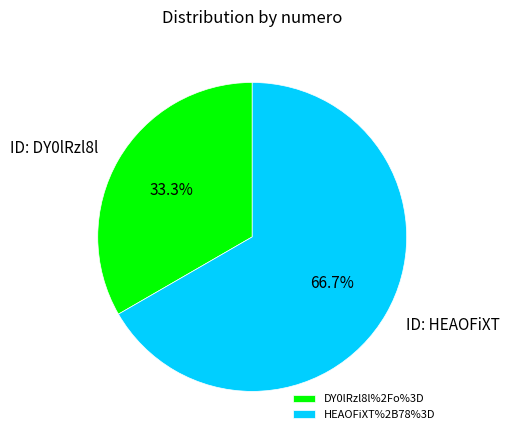

To the nearest percent, what percentage of the pie is HEAOFiXT%2B78%3D?

67%